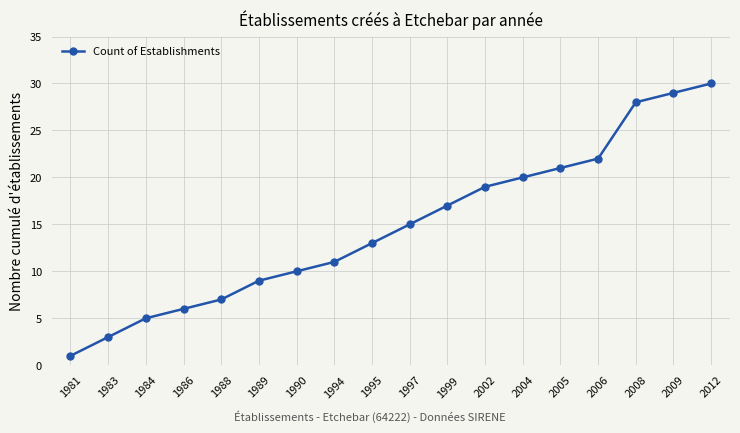

Where is the data nearest to the value 15?

1997